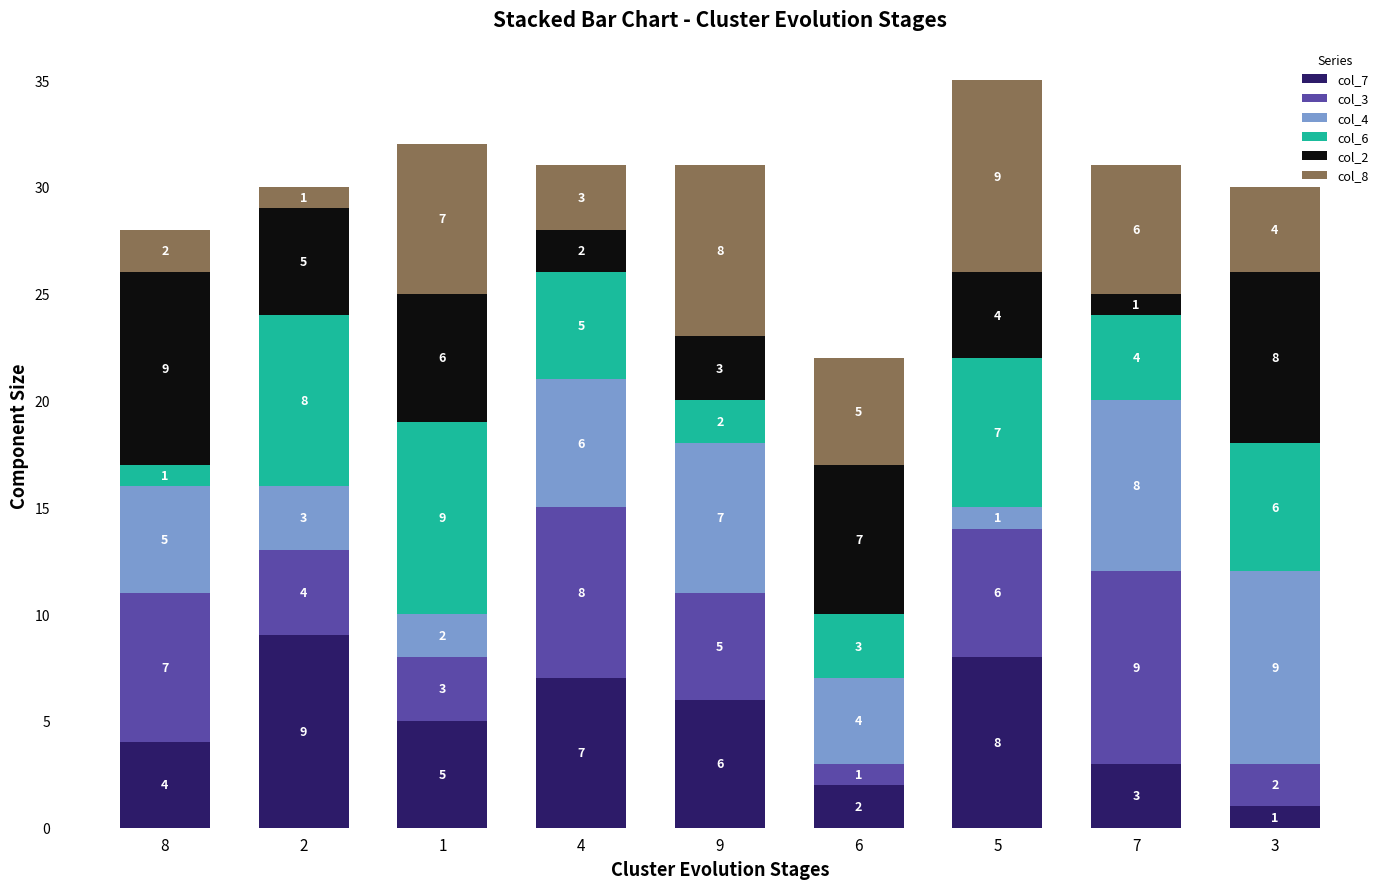

Count the number of data series in this chart.

6